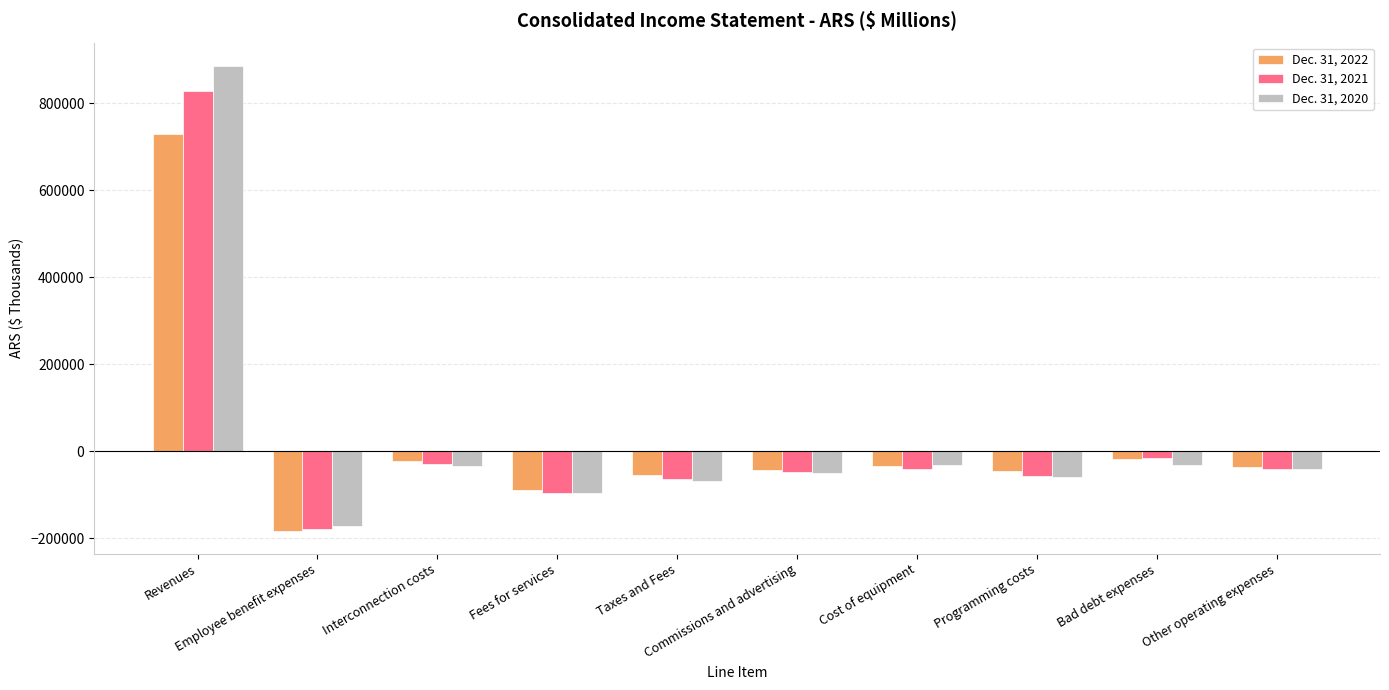

What is the maximum value for Dec. 31, 2022?

729182